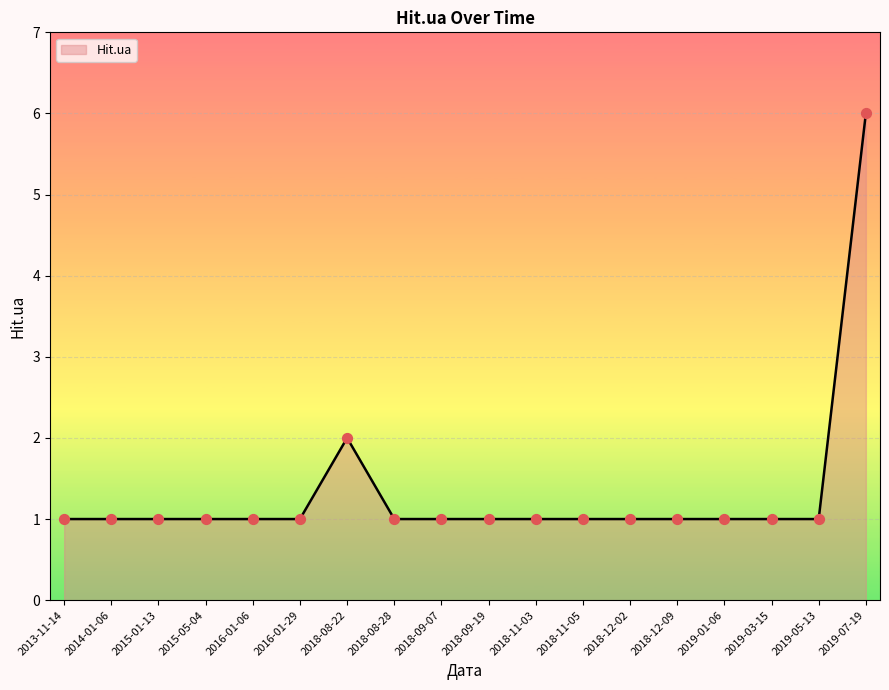

Approximately how many times larger is the value at 2018-08-28 compared to 2019-01-06?

1.0